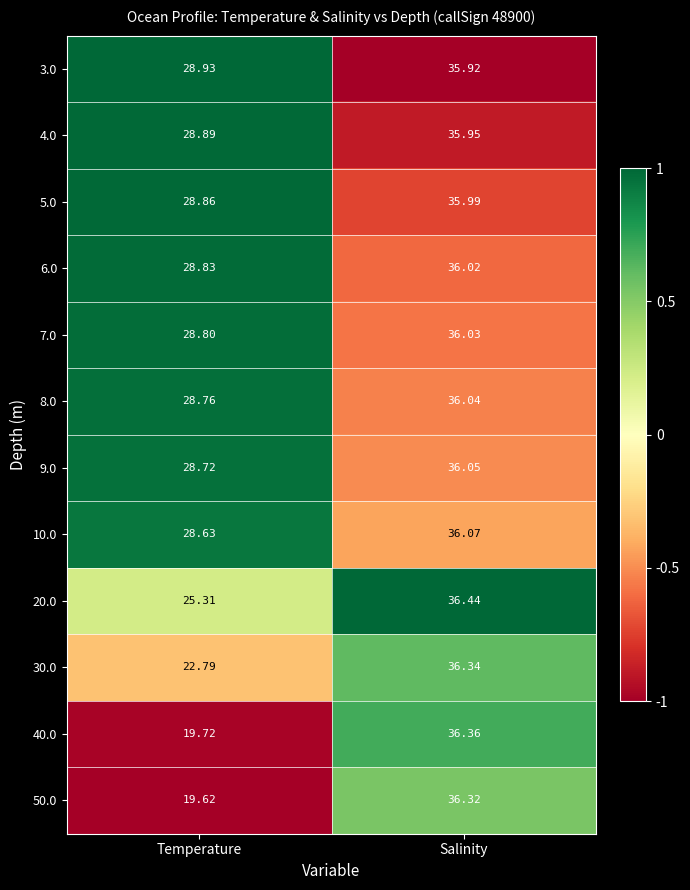

At which label does 9.0 first exceed 36?

Salinity